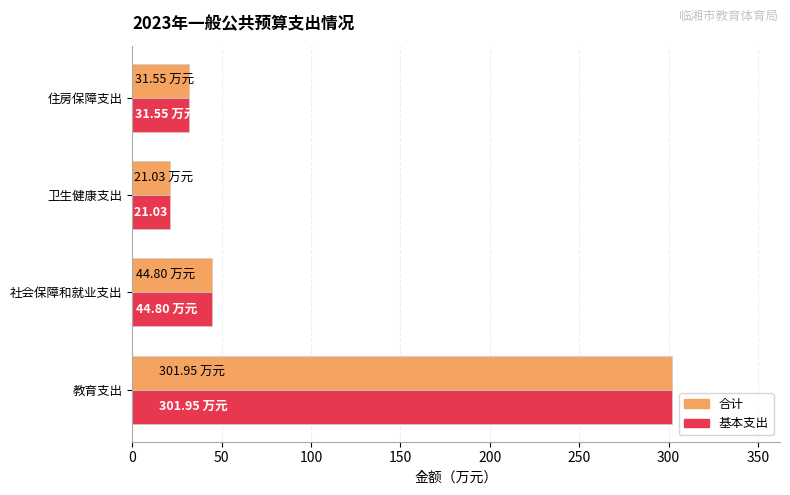

What is the average value of the 合计 series?

99.8